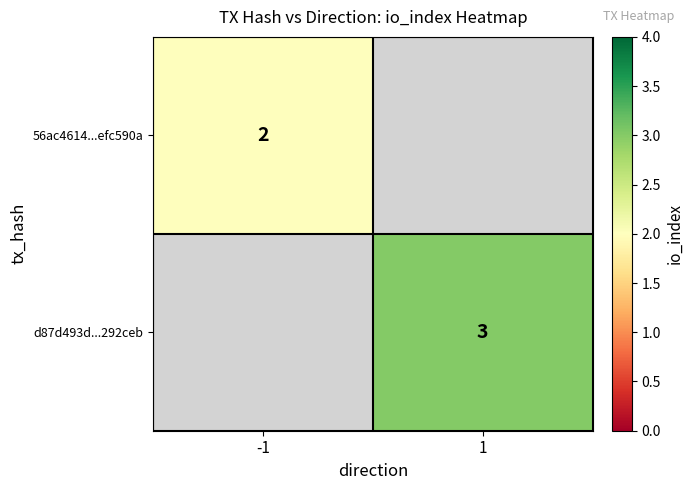

Is it true that 56ac4614...efc590a equals 2 at -1?

True